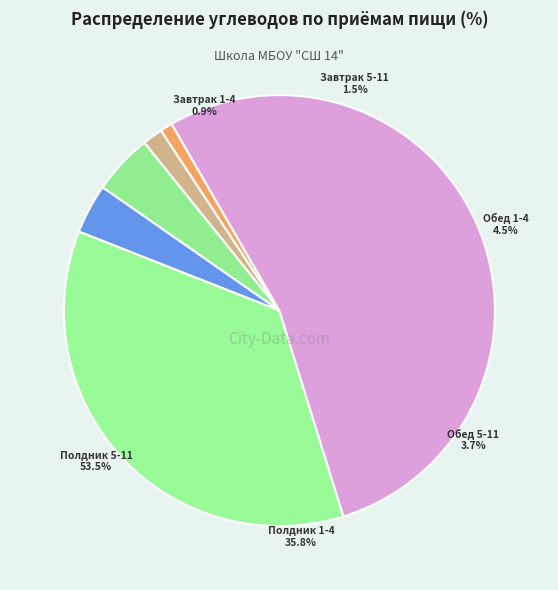

Rank the categories by value from lowest to highest.

Завтрак 1-4, Завтрак 5-11, Обед 5-11, Обед 1-4, Полдник 1-4, Полдник 5-11